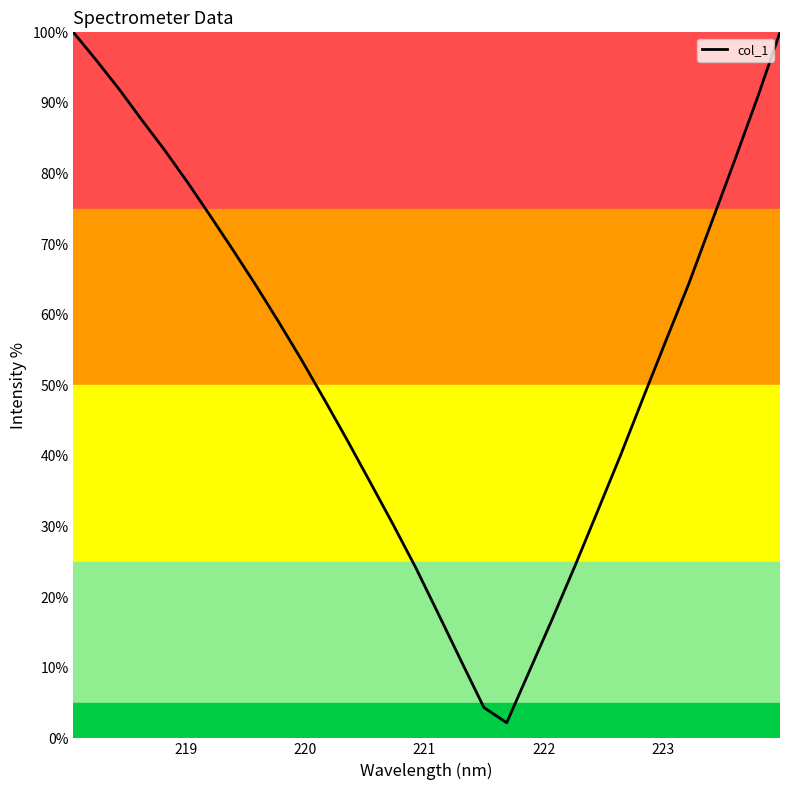

What is the greatest value displayed?

100.0